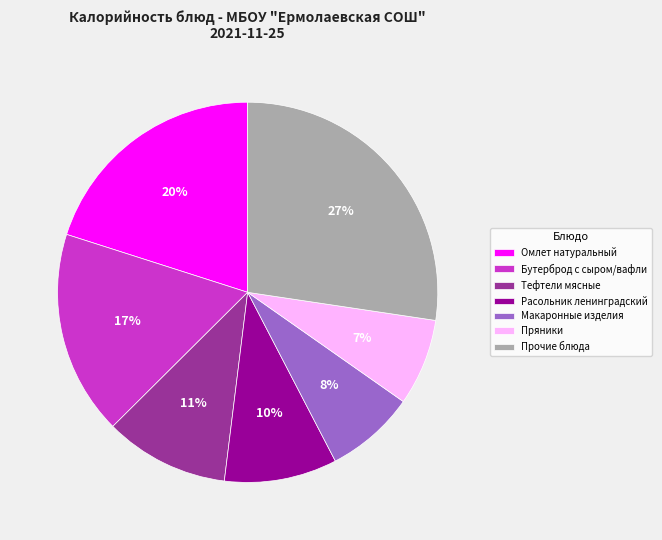

Which has a higher value, Тефтели мясные or Расольник ленинградский?

Тефтели мясные